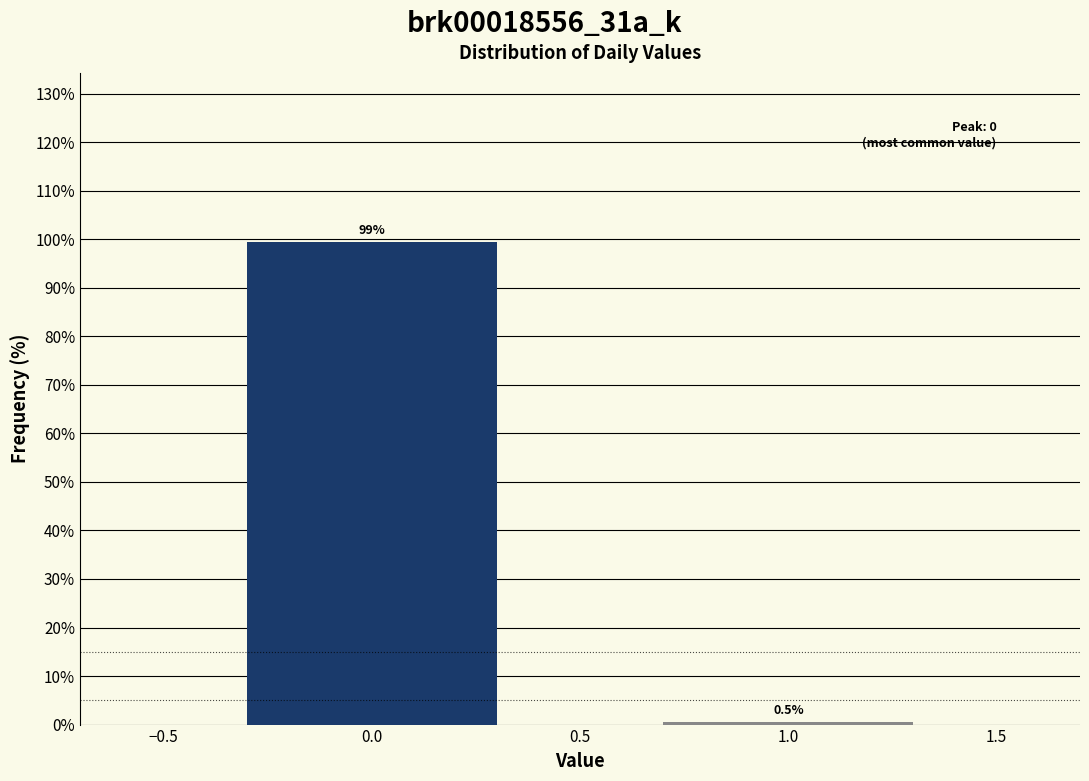

Reading left to right, extract all data points from this chart.

99.5	0.5